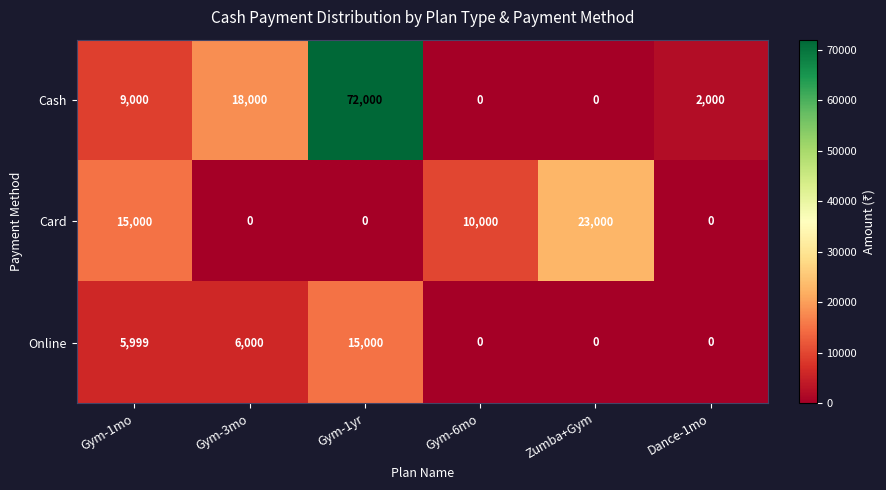

Rank the series by their average value, from lowest to highest.

Online, Card, Cash